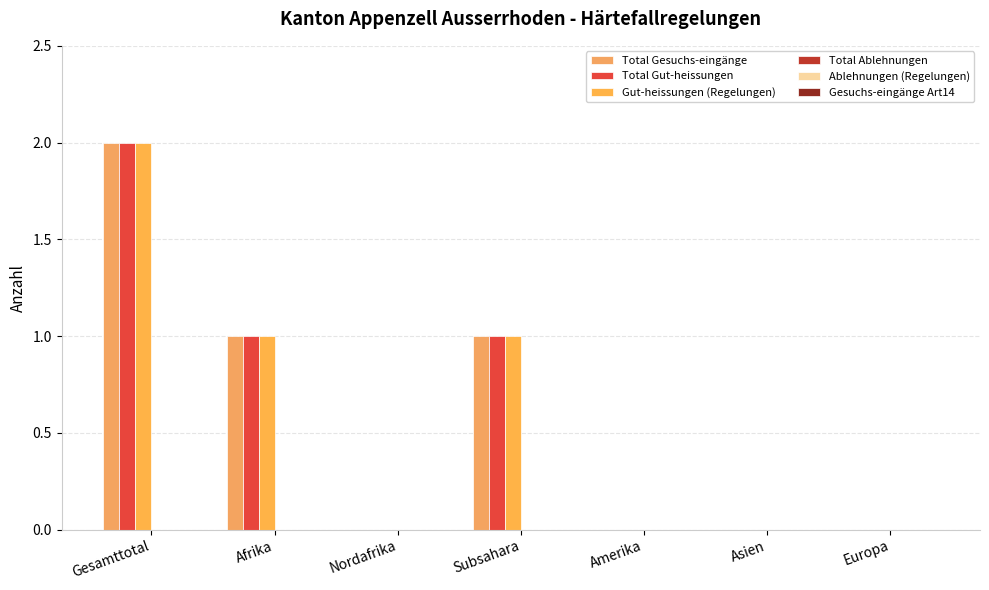

Are the bars grouped side by side (vs. stacked)?

Yes